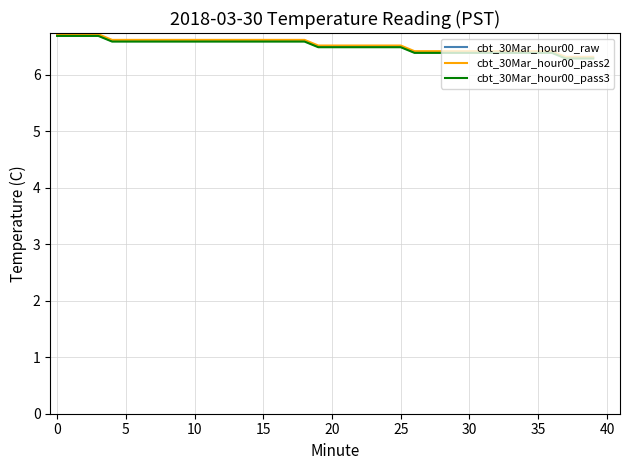

What is the maximum value shown in the chart?

6.7